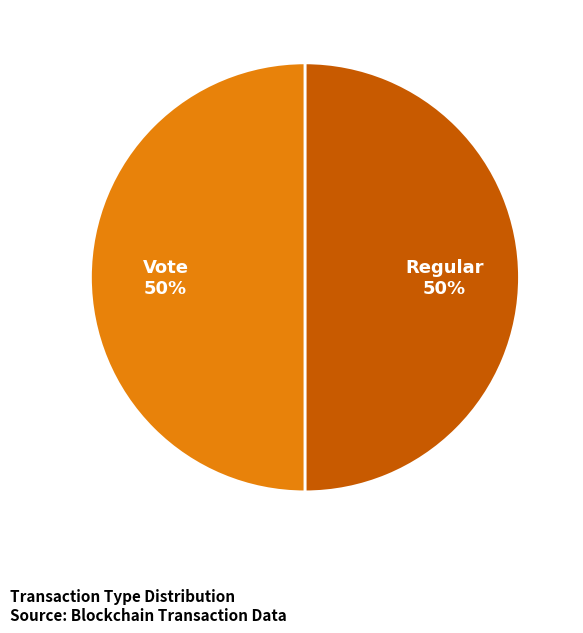

To the nearest percent, what is the combined percentage of Regular and Vote?

100%